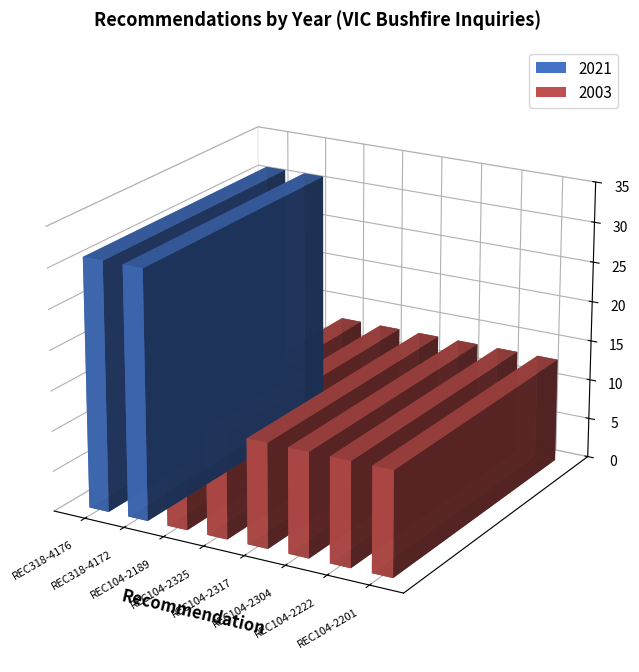

Rank the categories by value from highest to lowest.

REC318-4176, REC318-4172, REC104-2189, REC104-2325, REC104-2317, REC104-2304, REC104-2222, REC104-2201